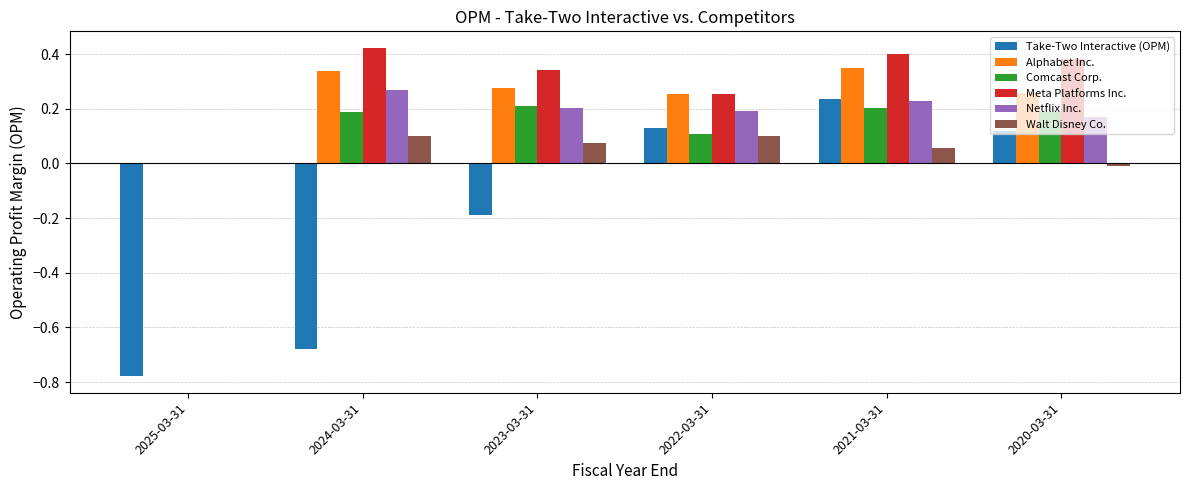

True or false: Comcast Corp. has a value of 0.2 at 2021-03-31.

True